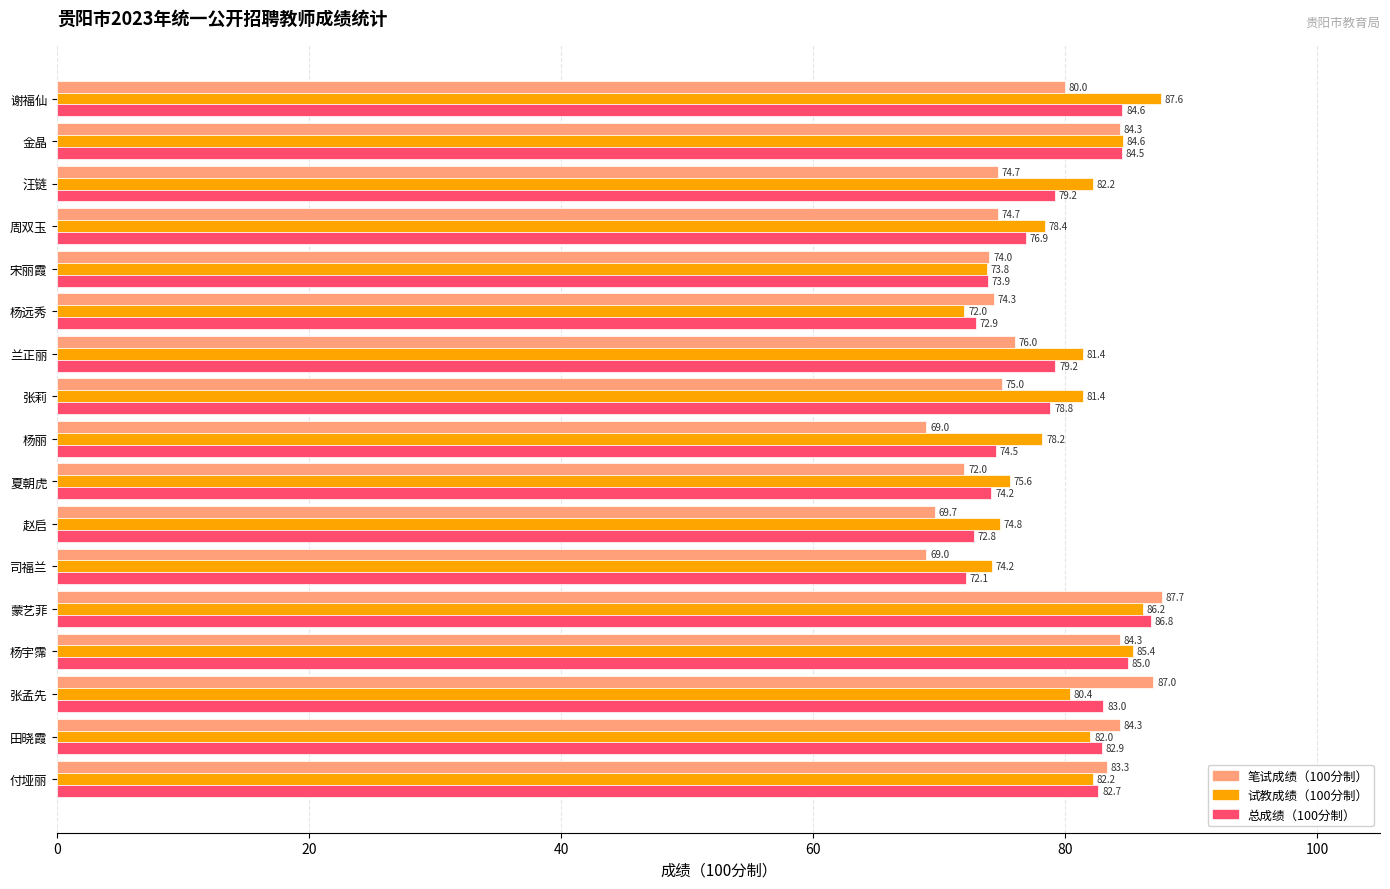

True or false: 笔试成绩（100分制） has a value of 47.1 at 田晓霞.

False